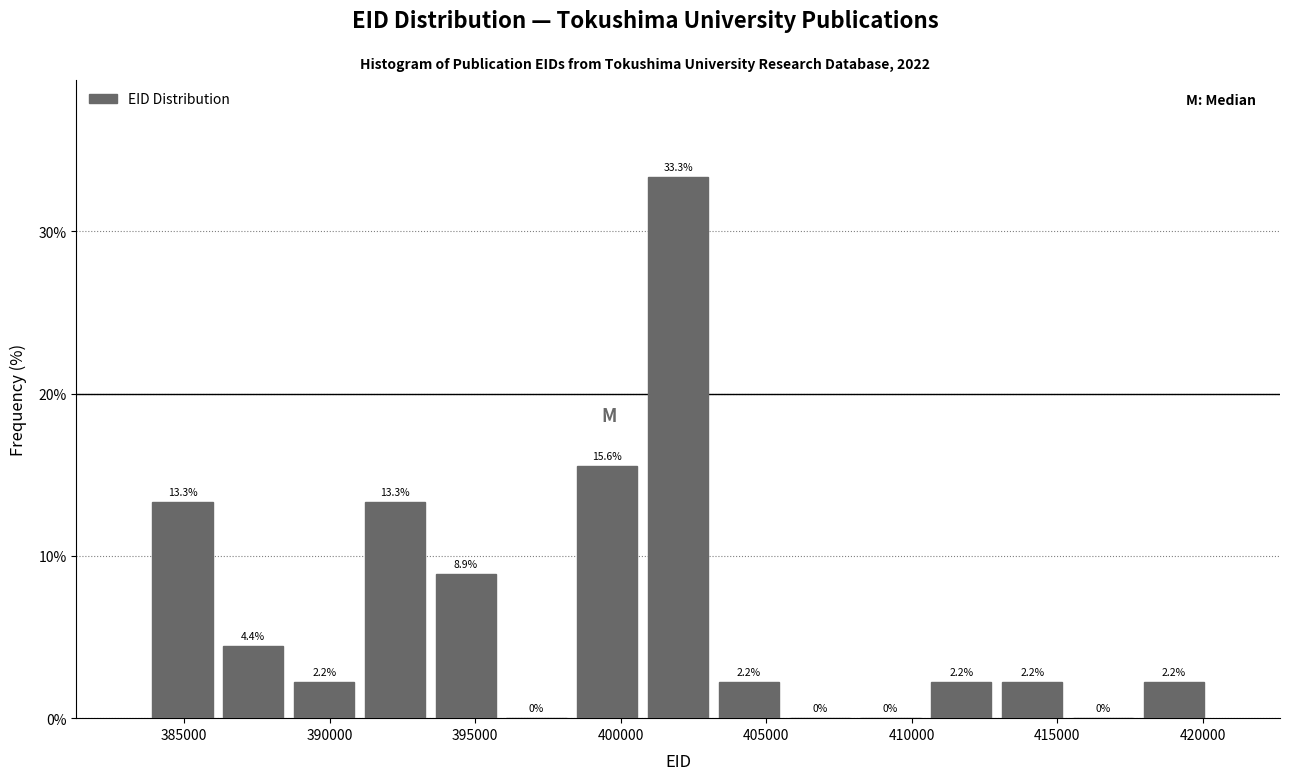

What is the height of the bar covering 391000 to 393500 on the x-axis? The bar edges are not printed on the chart, so give them approximately, as read against the axis.

13.3